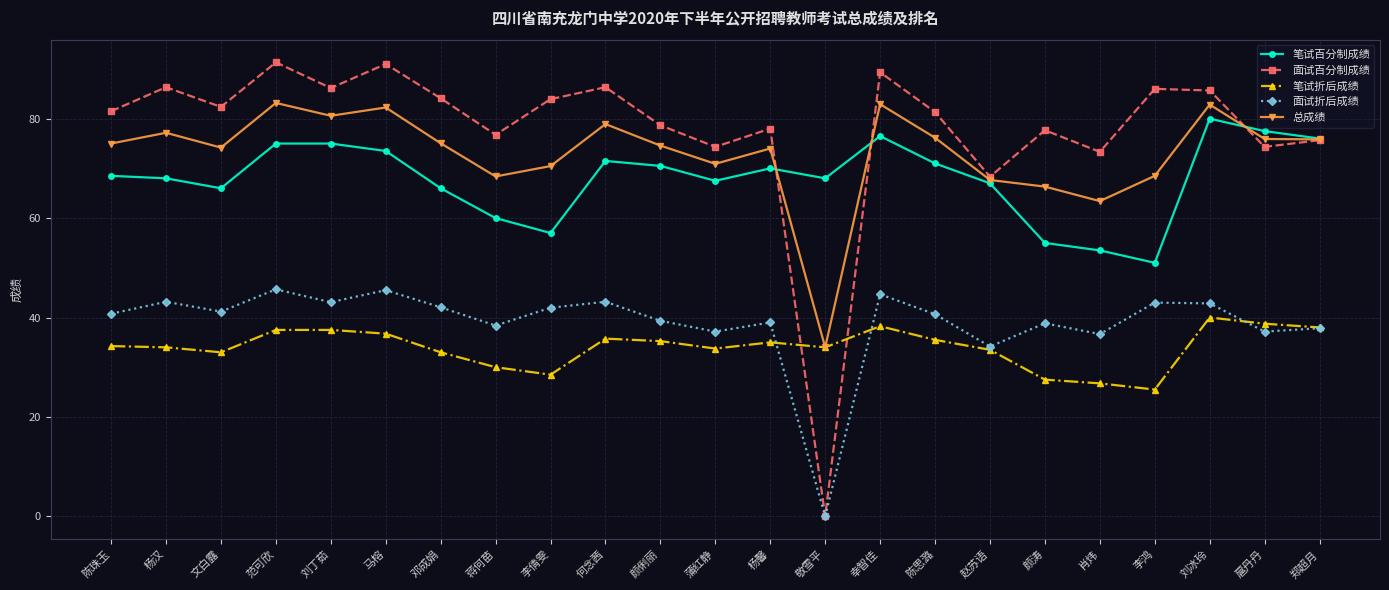

What is the difference between the 笔试百分制成绩 values at 杨馨 and 邓成娟?

4.0